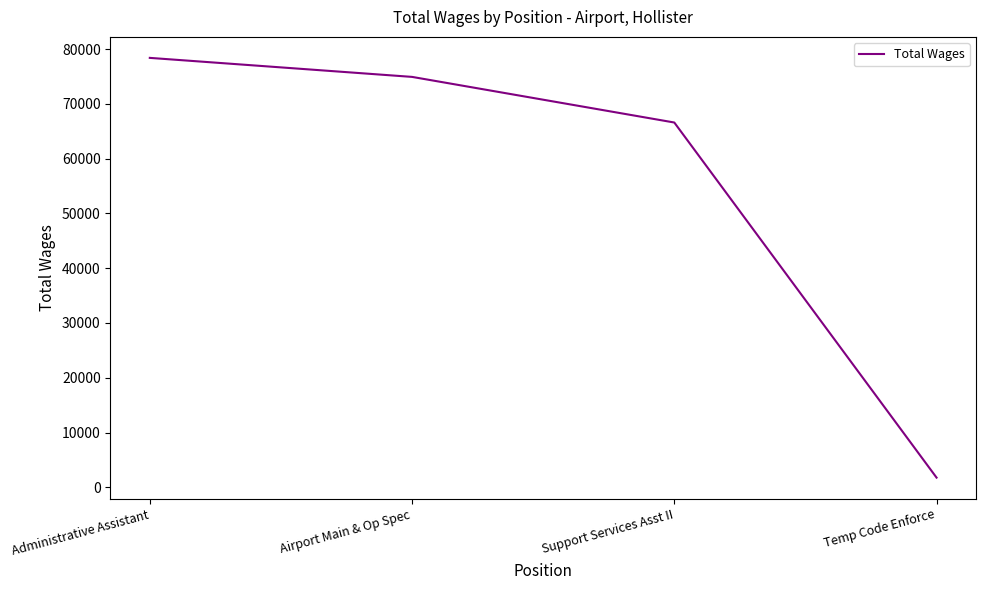

What position from the left is Temp Code Enforce?

4